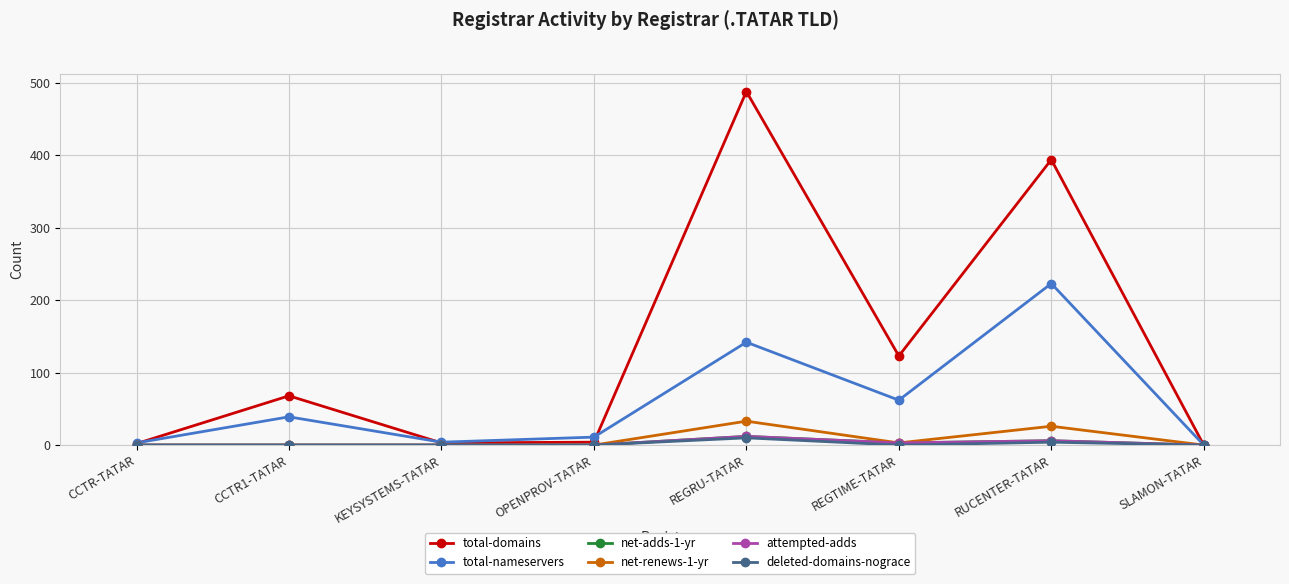

Is this an area chart (filled region under the line)?

No